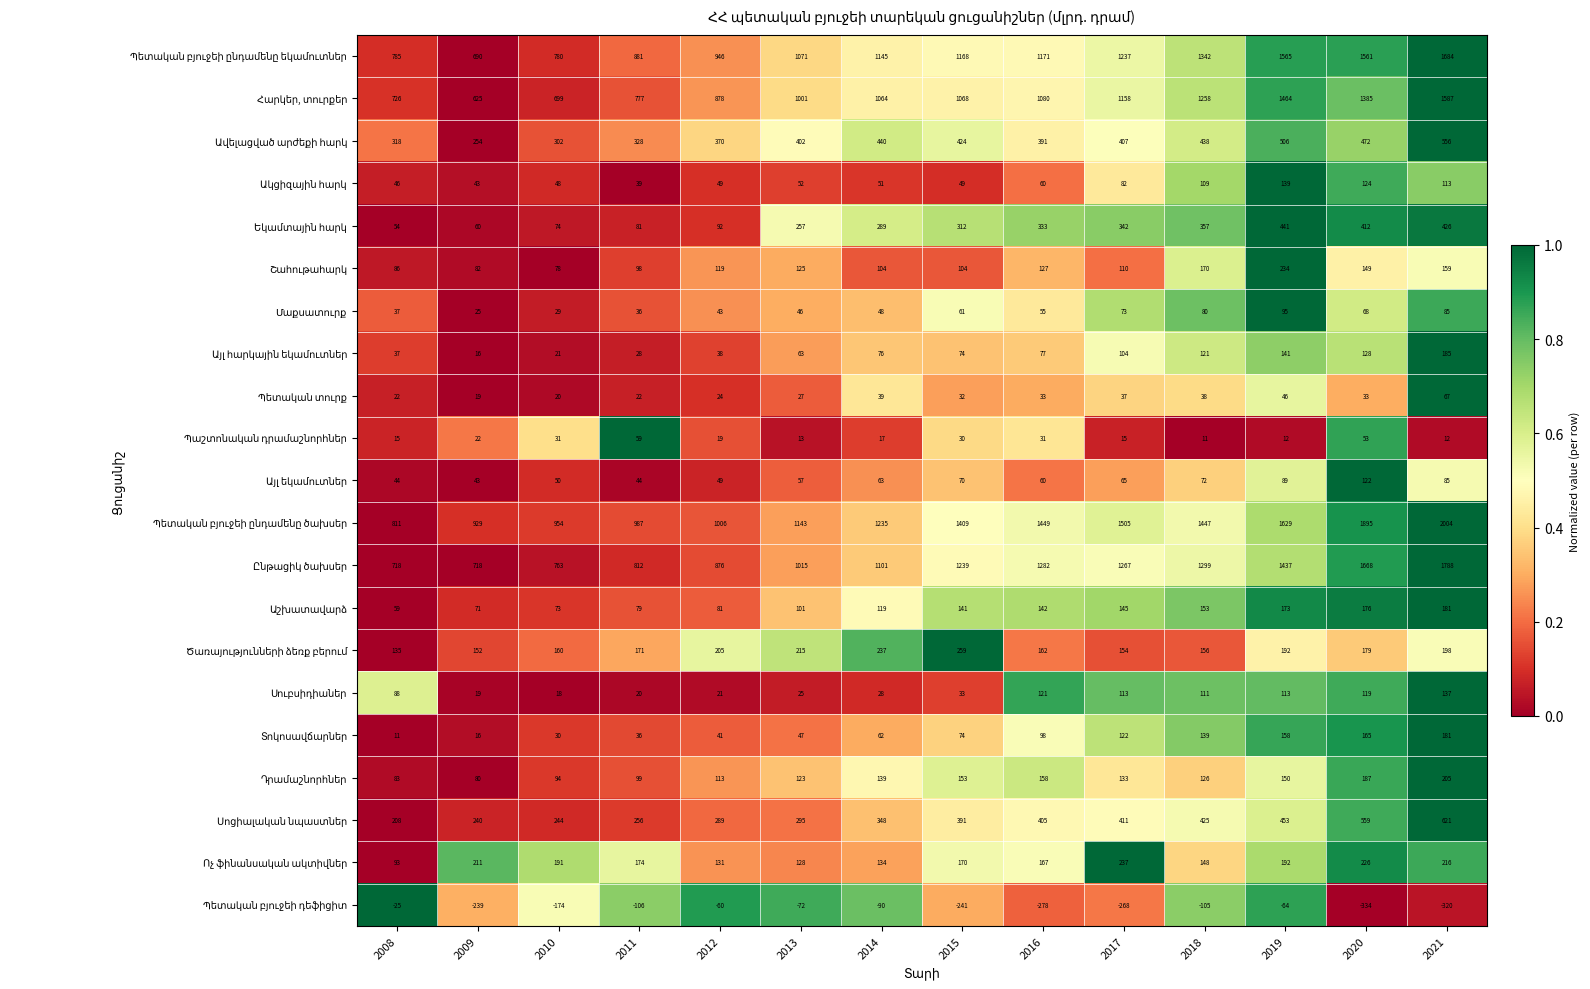

What is the difference between the highest and lowest values at 2020?

2229